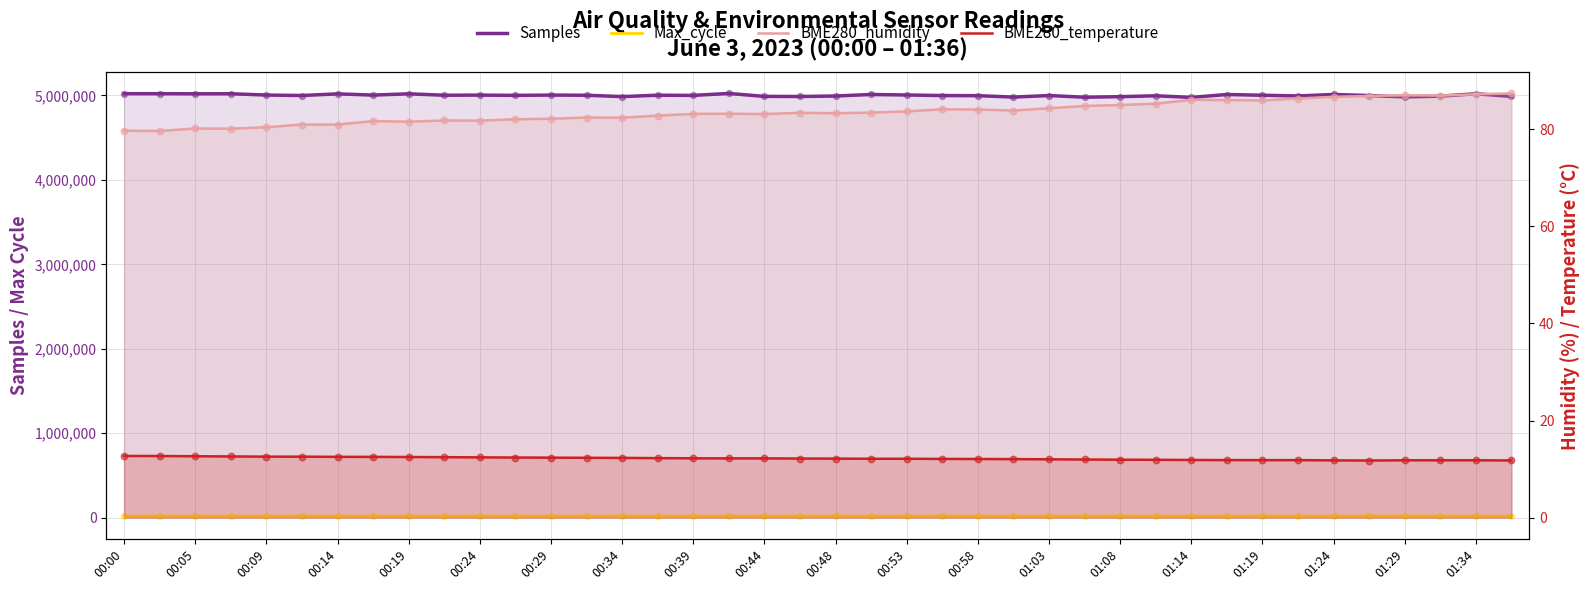

At how many categories does at least one series exceed 1299333?

40